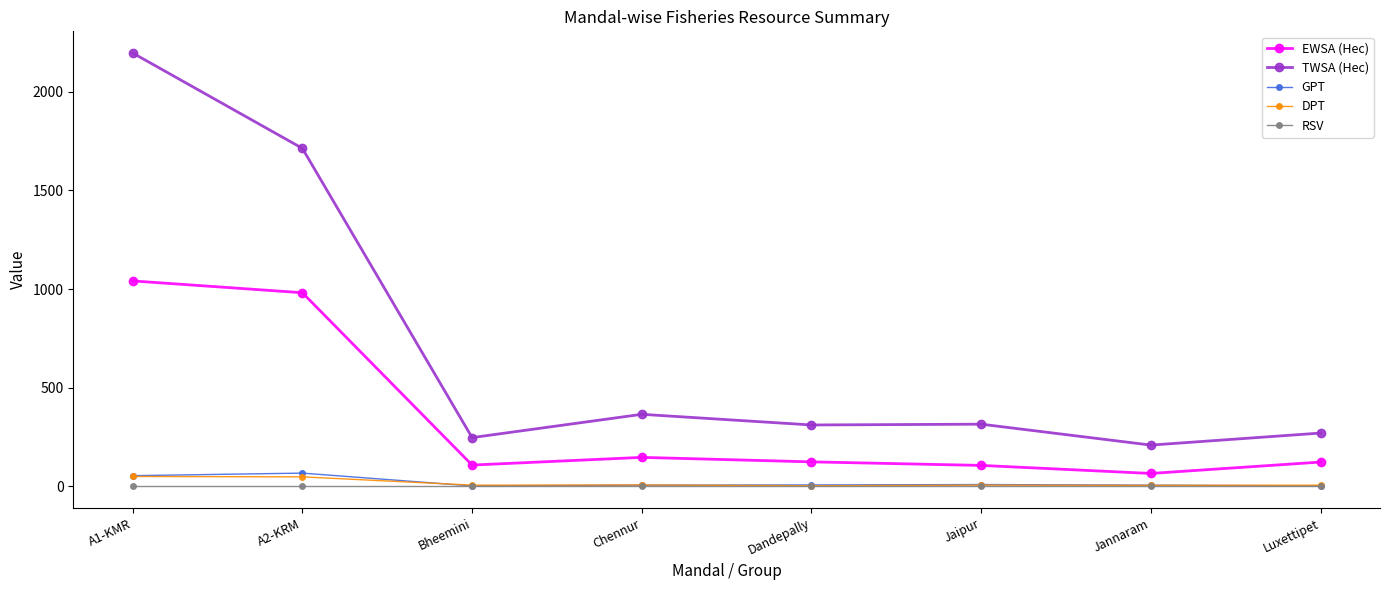

Is the value of GPT at Jaipur greater than the value of TWSA (Hec) at Jannaram?

No